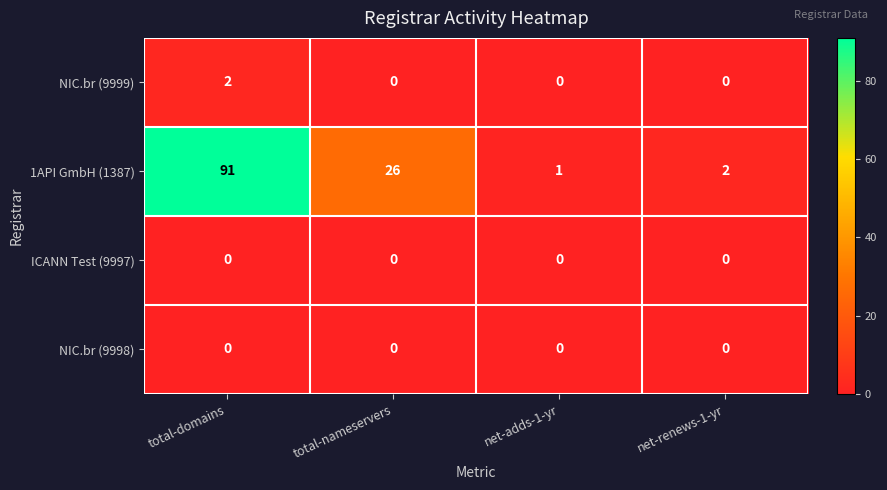

At how many categories does at least one series exceed 72?

1